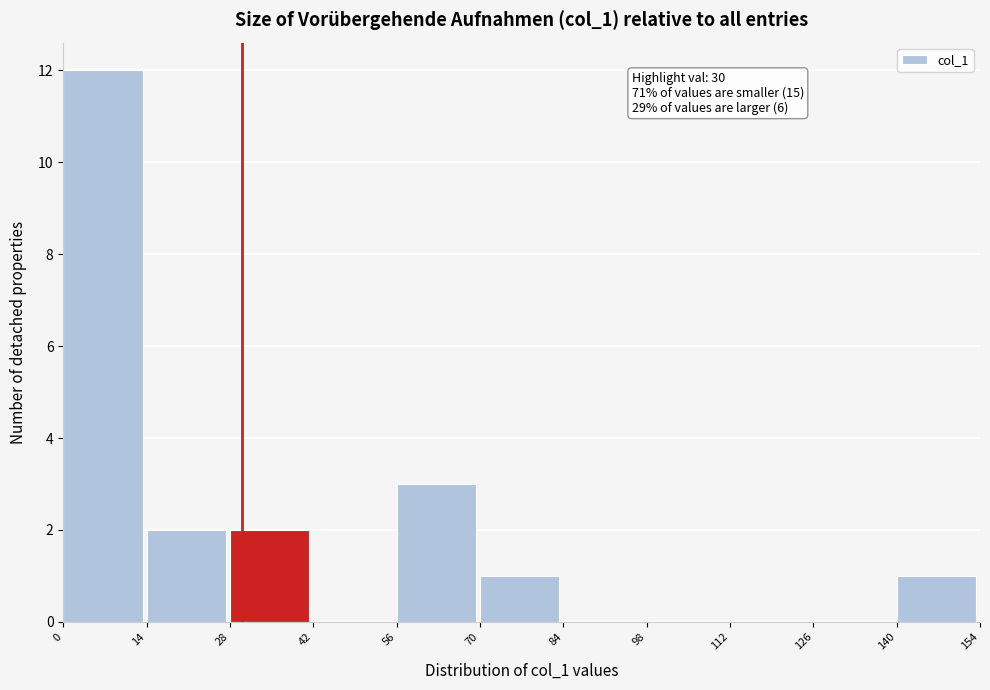

Which range on the x-axis has the tallest bar?

0 to 14